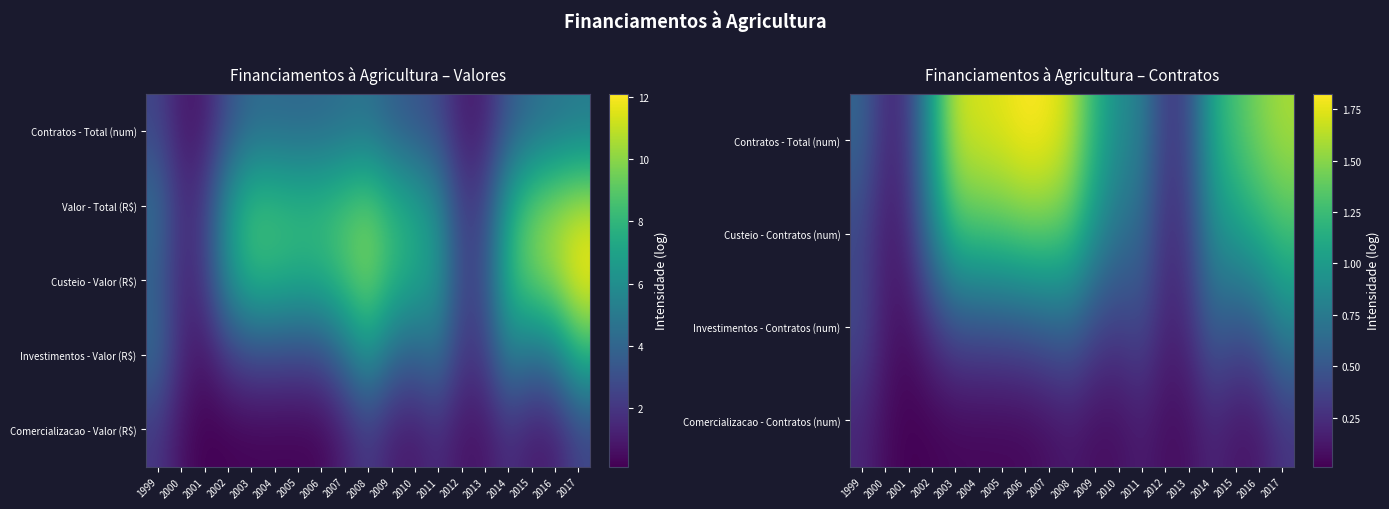

At which category is the sum across all series the highest?

2017